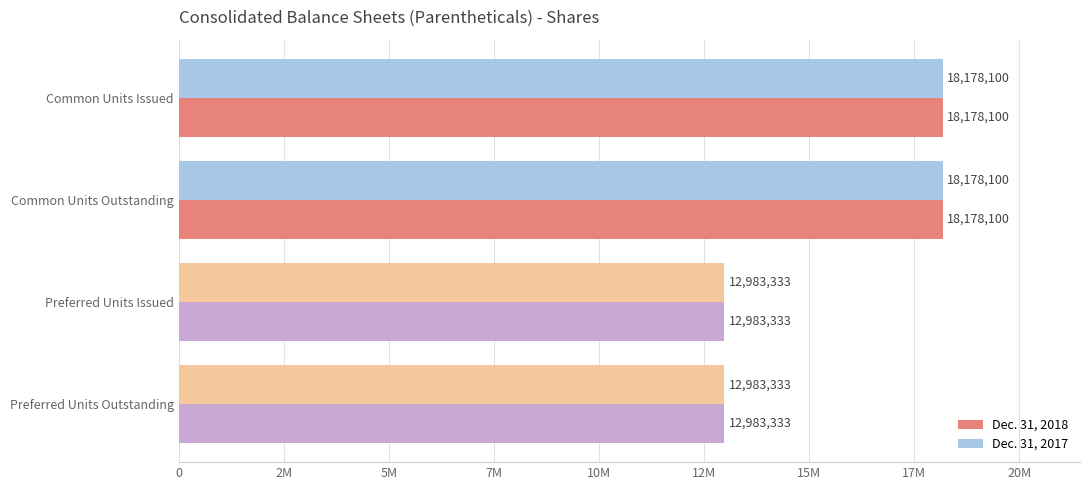

What are all the series names shown in the legend?

Dec. 31, 2018, Dec. 31, 2017